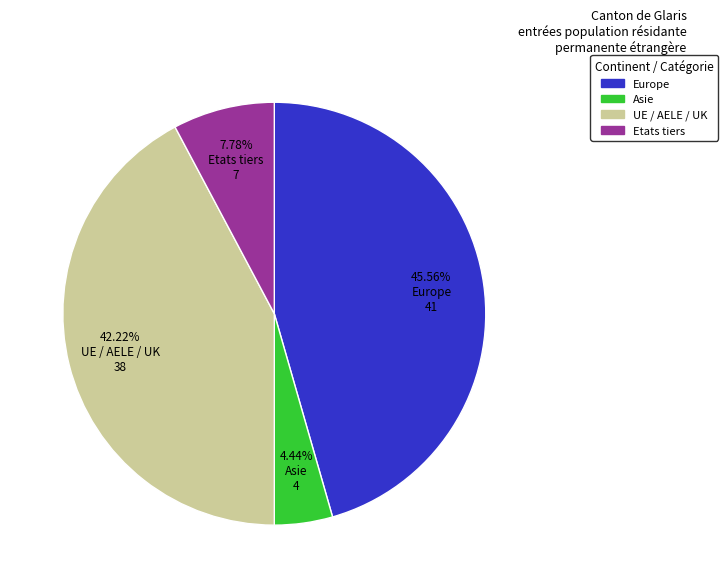

Is there a majority slice in this chart?

No